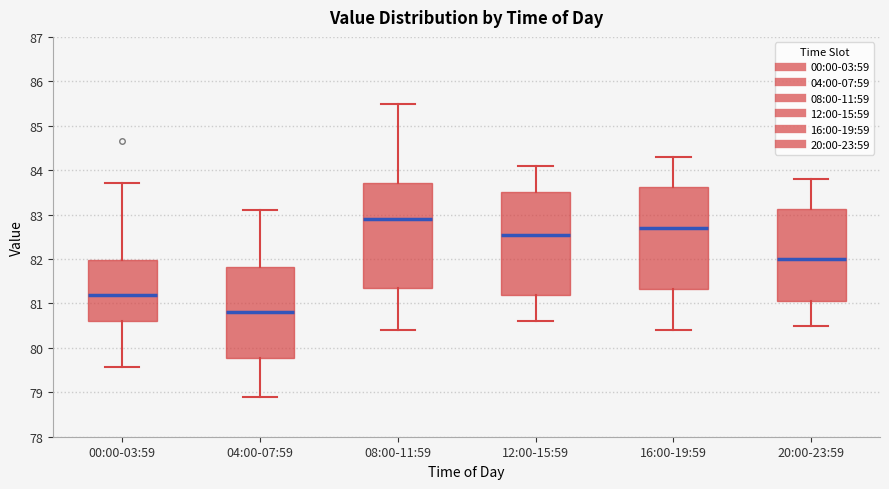

Reading left to right, read every box against the y-axis: the position of its median line, the range the box covers, and the ends of its whiskers. The values are not printed on the chart, so give them approximately, as read against the axis.

00:00-03:59: median 81.2, box 80.6 to 82.0, whiskers 79.6 to 83.7
04:00-07:59: median 80.8, box 79.8 to 81.8, whiskers 78.9 to 83.1
08:00-11:59: median 82.9, box 81.4 to 83.7, whiskers 80.4 to 85.5
12:00-15:59: median 82.6, box 81.2 to 83.5, whiskers 80.6 to 84.1
16:00-19:59: median 82.7, box 81.3 to 83.6, whiskers 80.4 to 84.3
20:00-23:59: median 82.0, box 81.1 to 83.1, whiskers 80.5 to 83.8